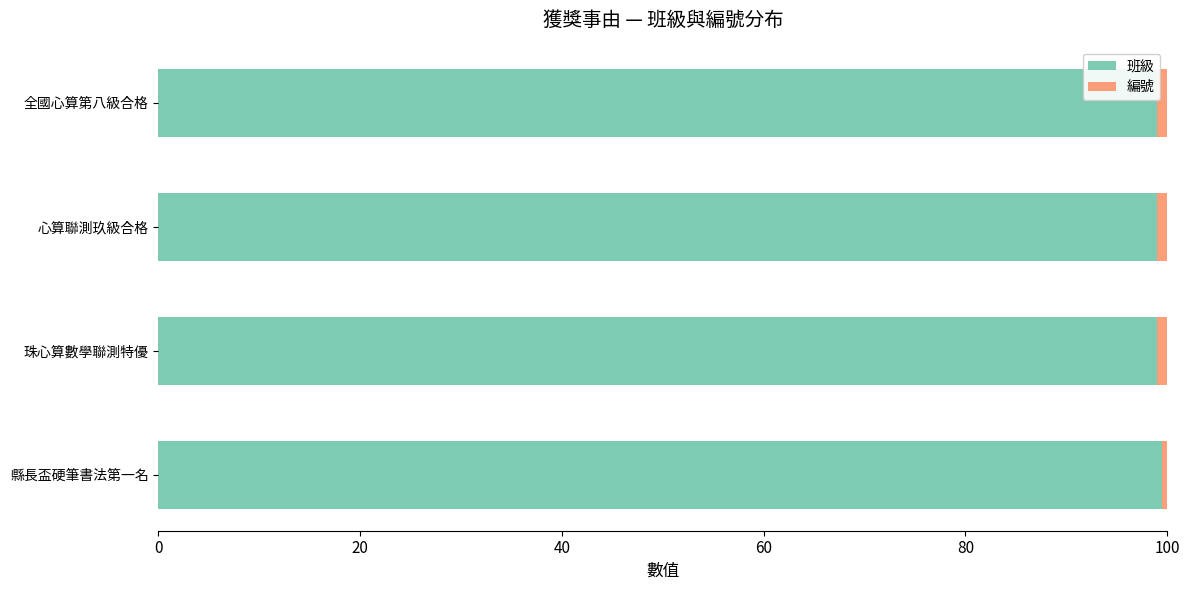

The value of 班級 at 全國心算第八級合格 is 68.5. True or false?

False